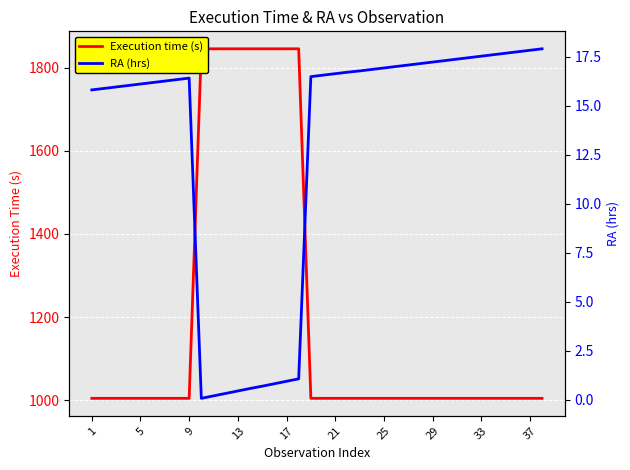

What is the highest value of the Execution time (s) series?

1845.0